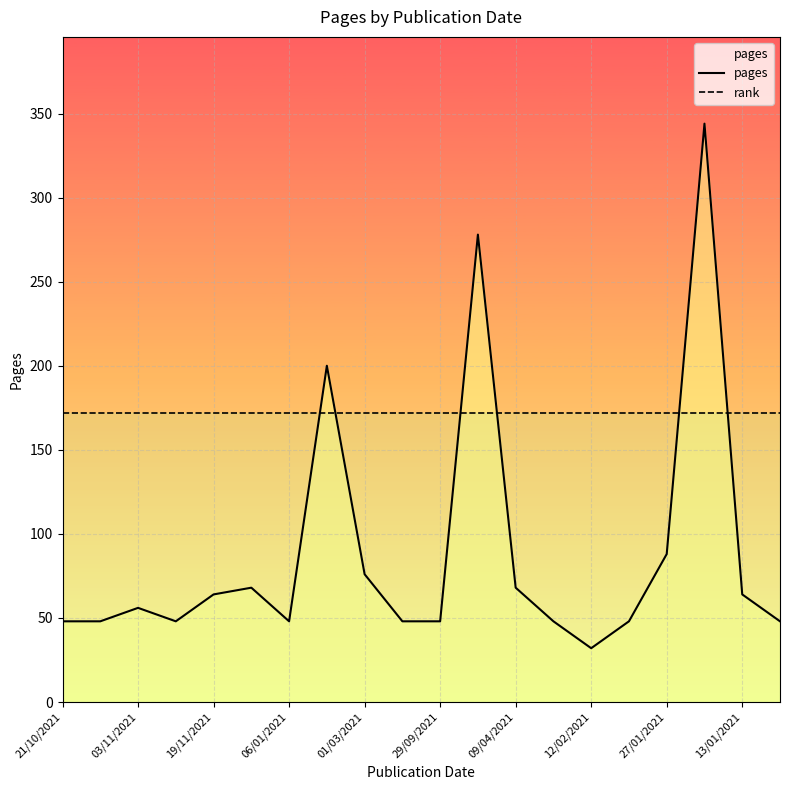

What is the difference between the pages values at 13 and 17?

296